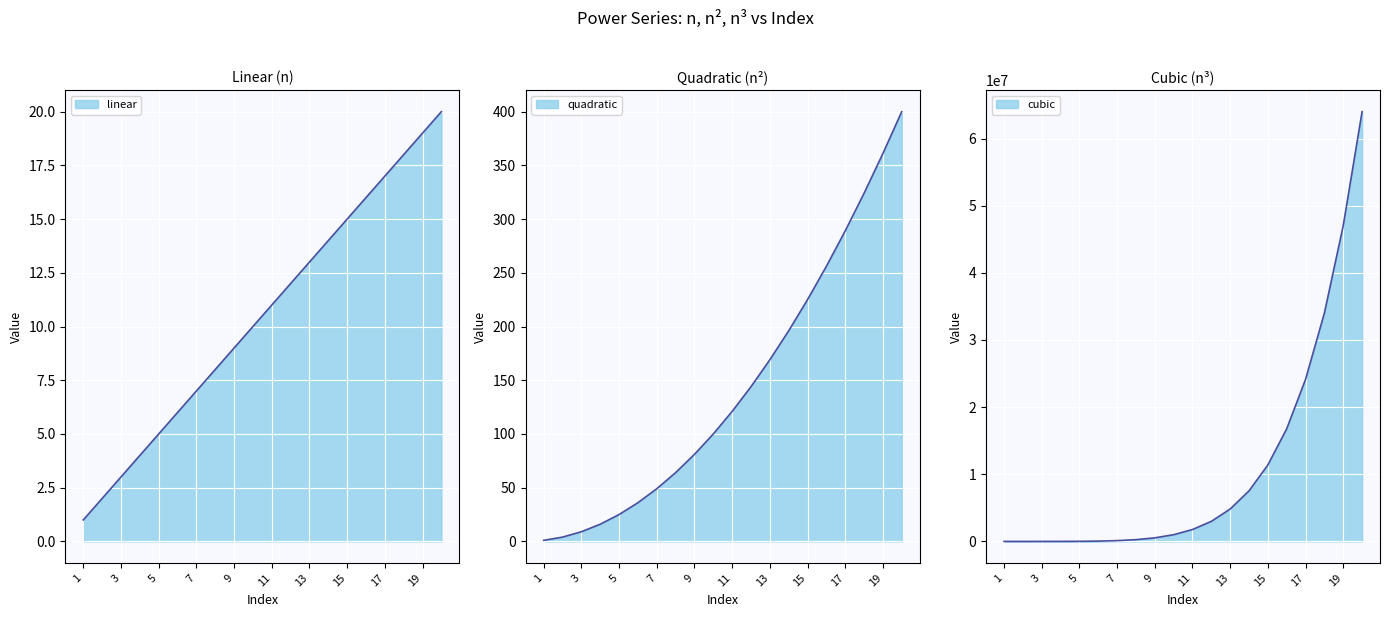

True or false: cubic and quadratic cross at least once.

False